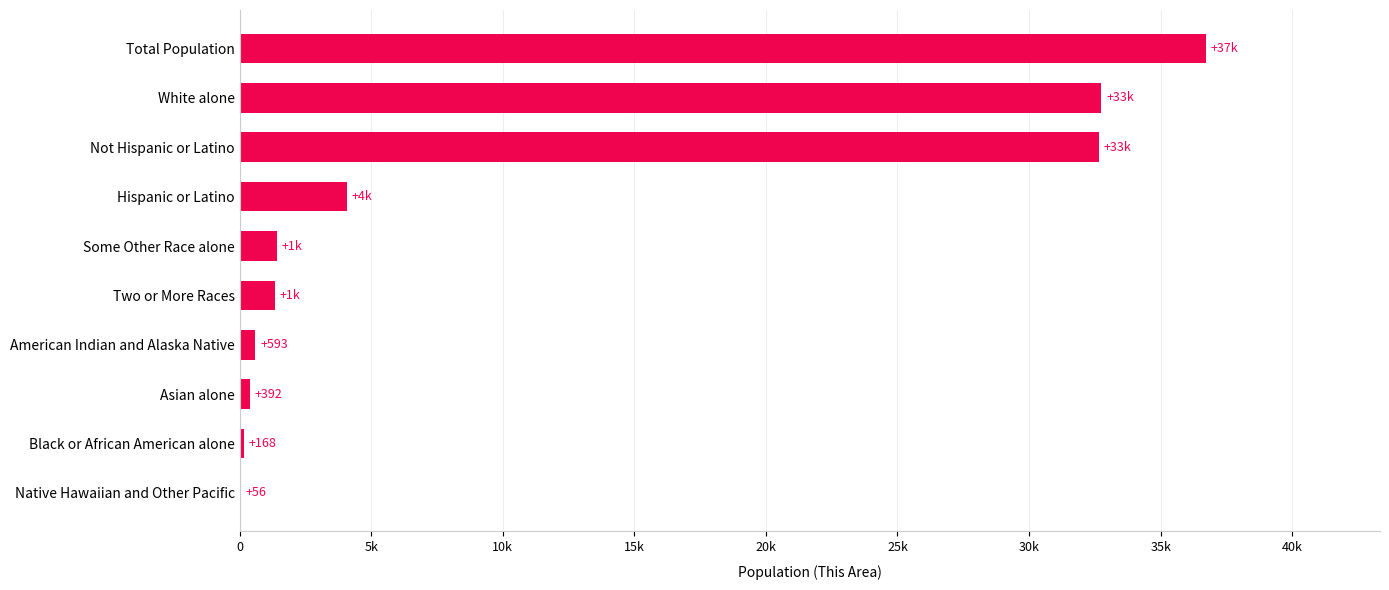

Are the bars horizontal?

Yes